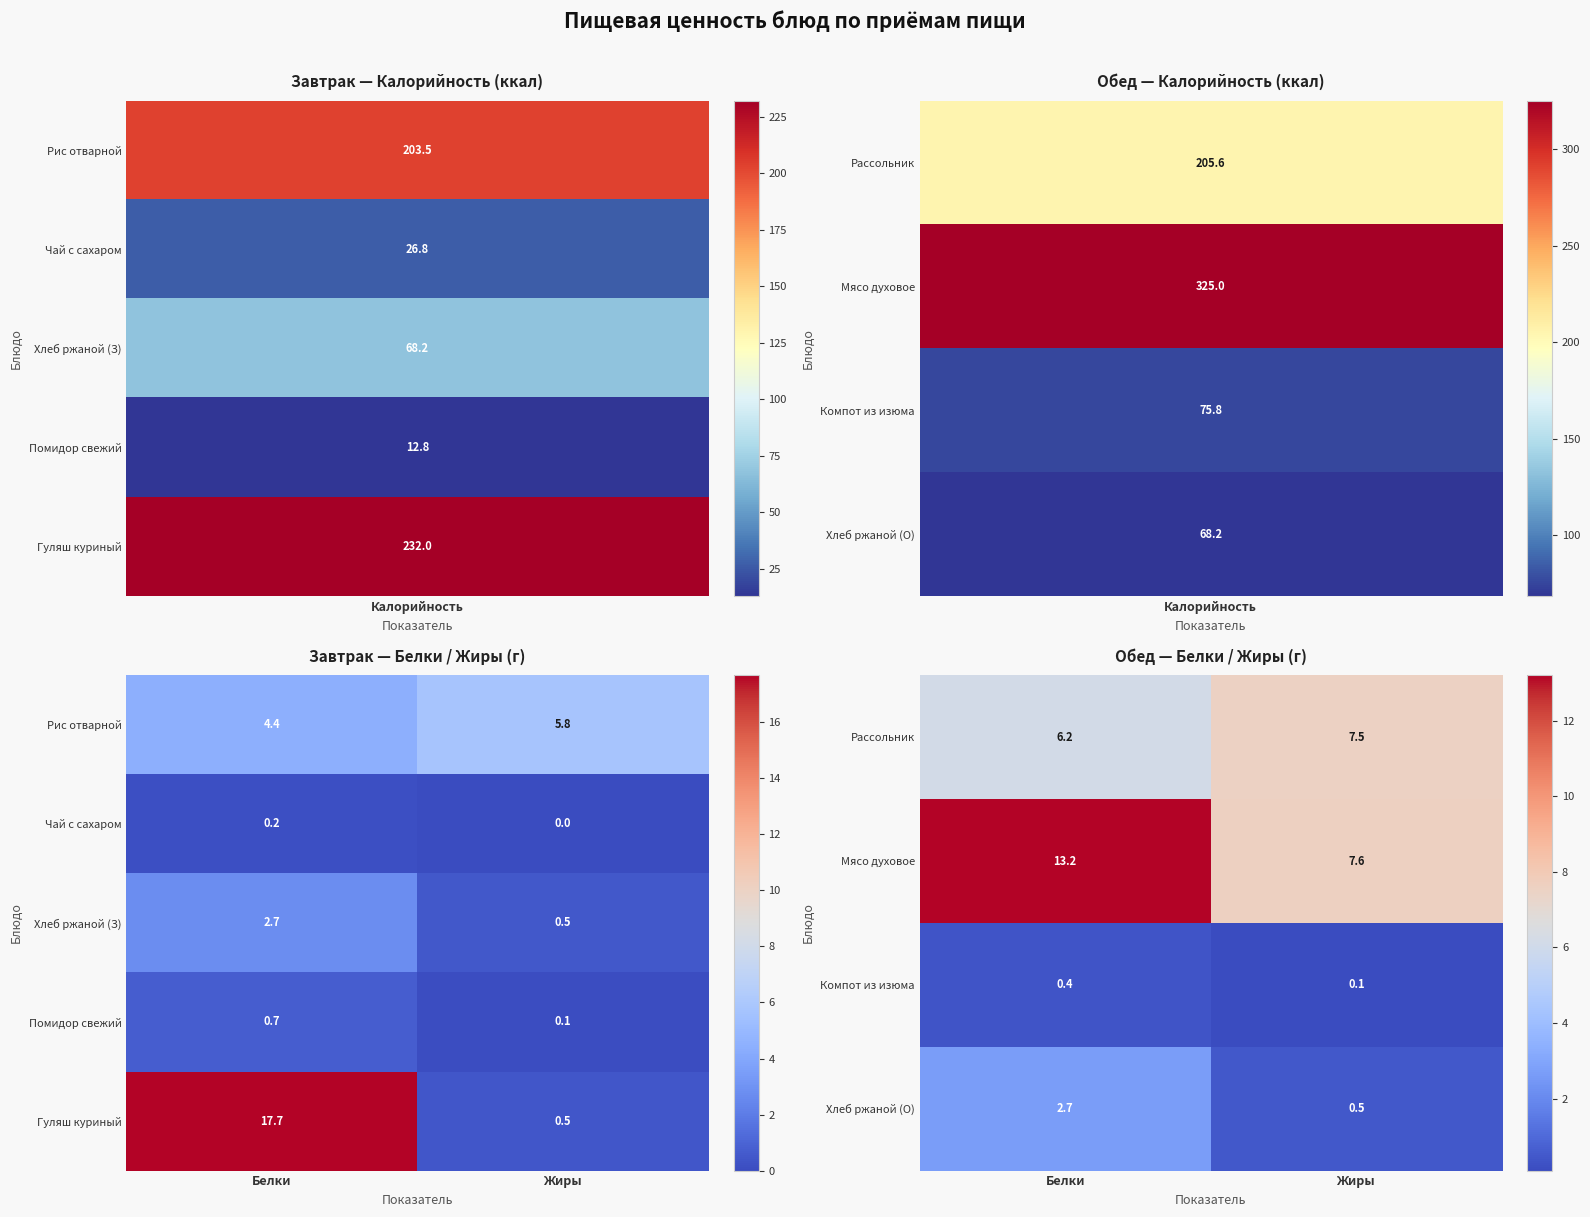

Is it true that Гуляш куриный equals 0.2 at Жиры?

False